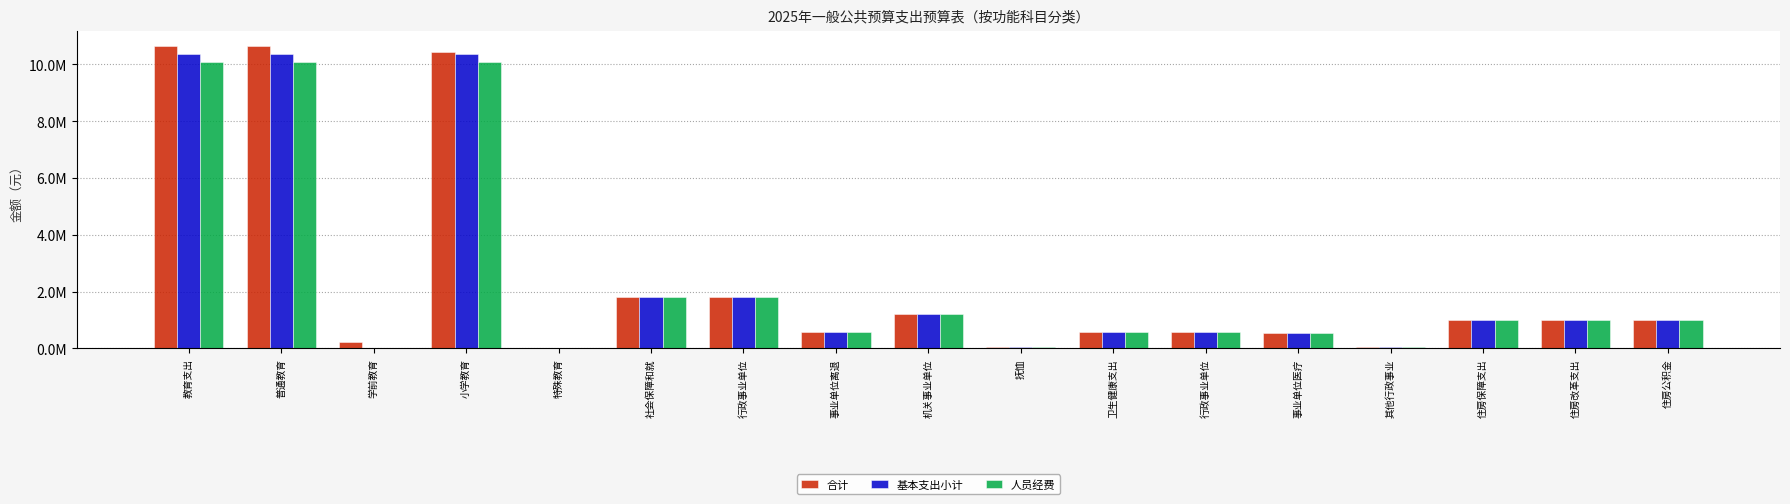

What are all the series names shown in the legend?

合计, 基本支出小计, 人员经费